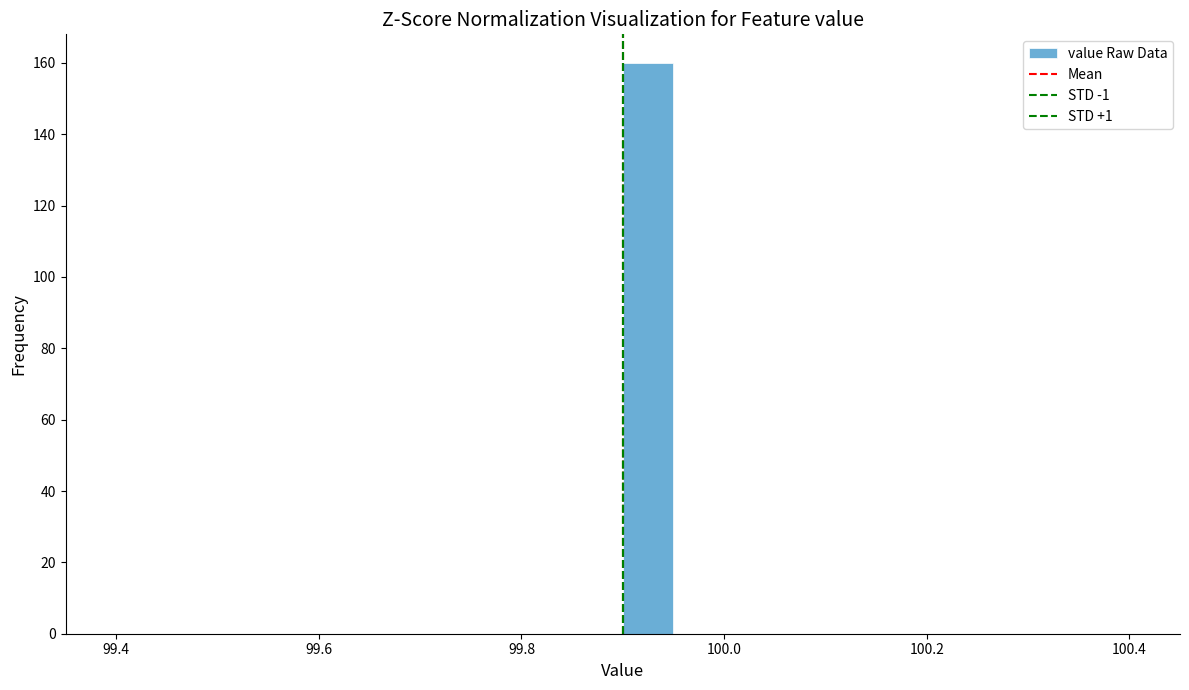

Around what value on the x-axis is the tallest bar? Give the approximate position of its centre, as read against the axis.

99.92